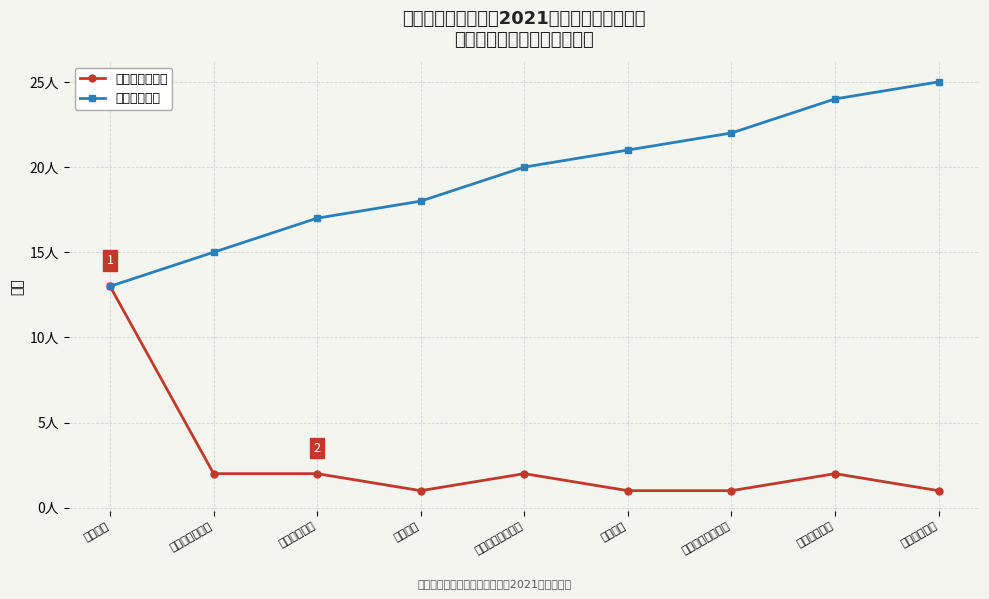

What is the label of the 3rd point from the left?

医学检验技术